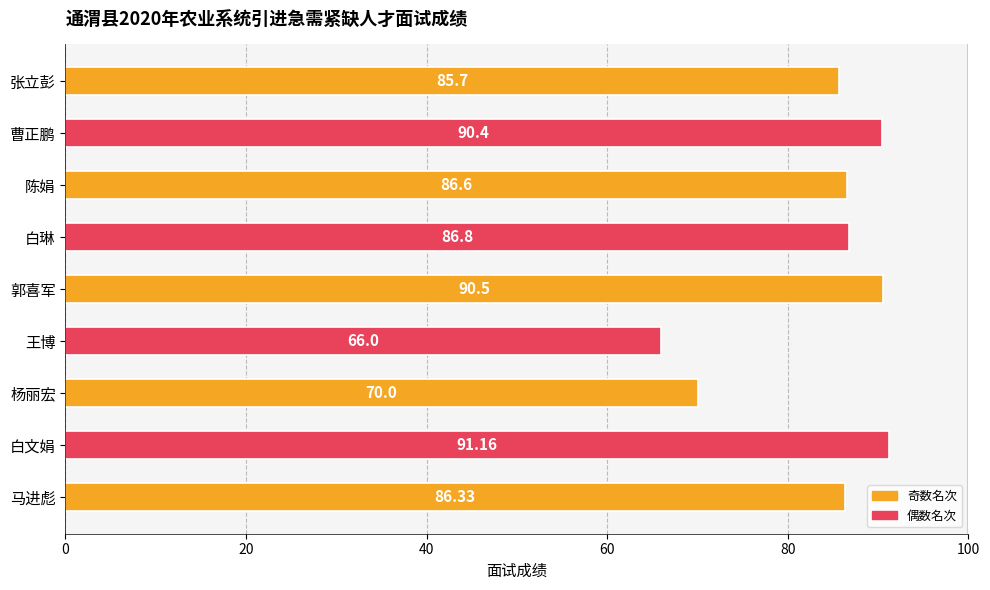

Which category has the highest value across all series?

白文娟